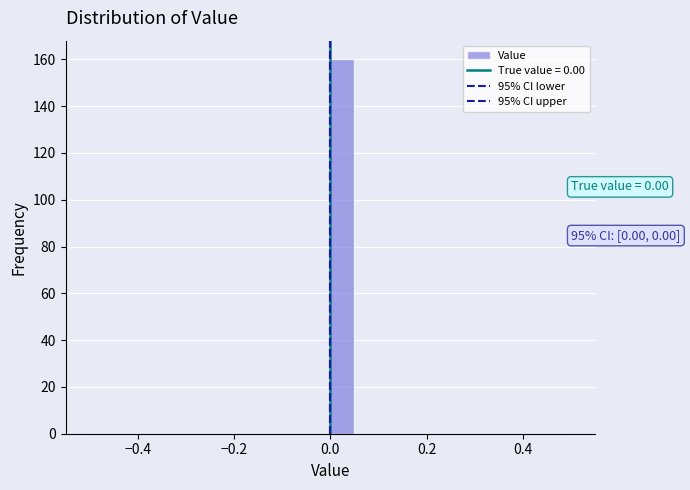

Around what value on the x-axis is the tallest bar? Give the approximate position of its centre, as read against the axis.

0.02